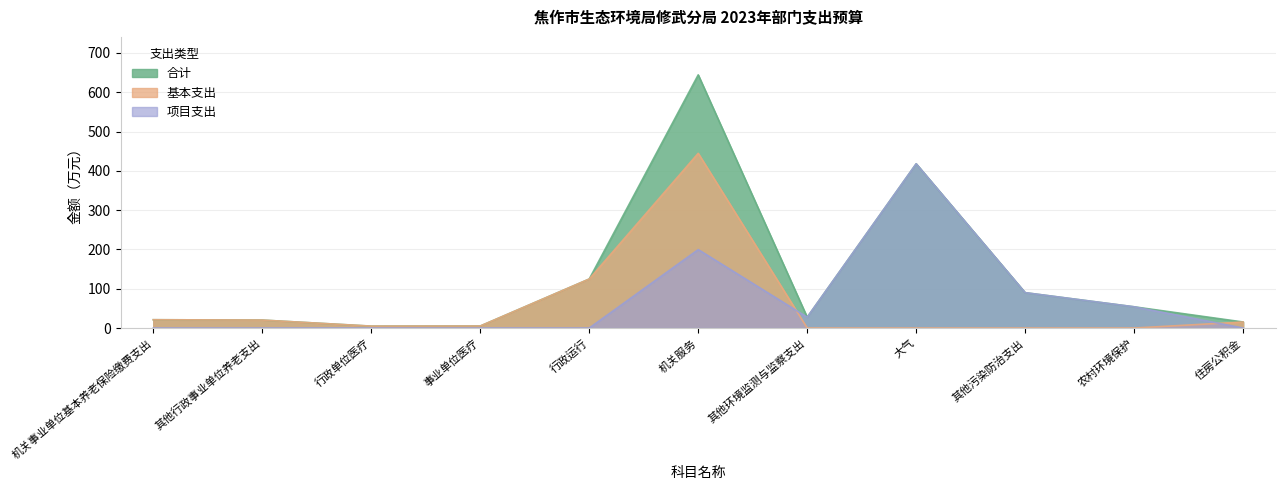

What is the difference between the highest and lowest values at 机关事业单位基本养老保险缴费支出?

21.1